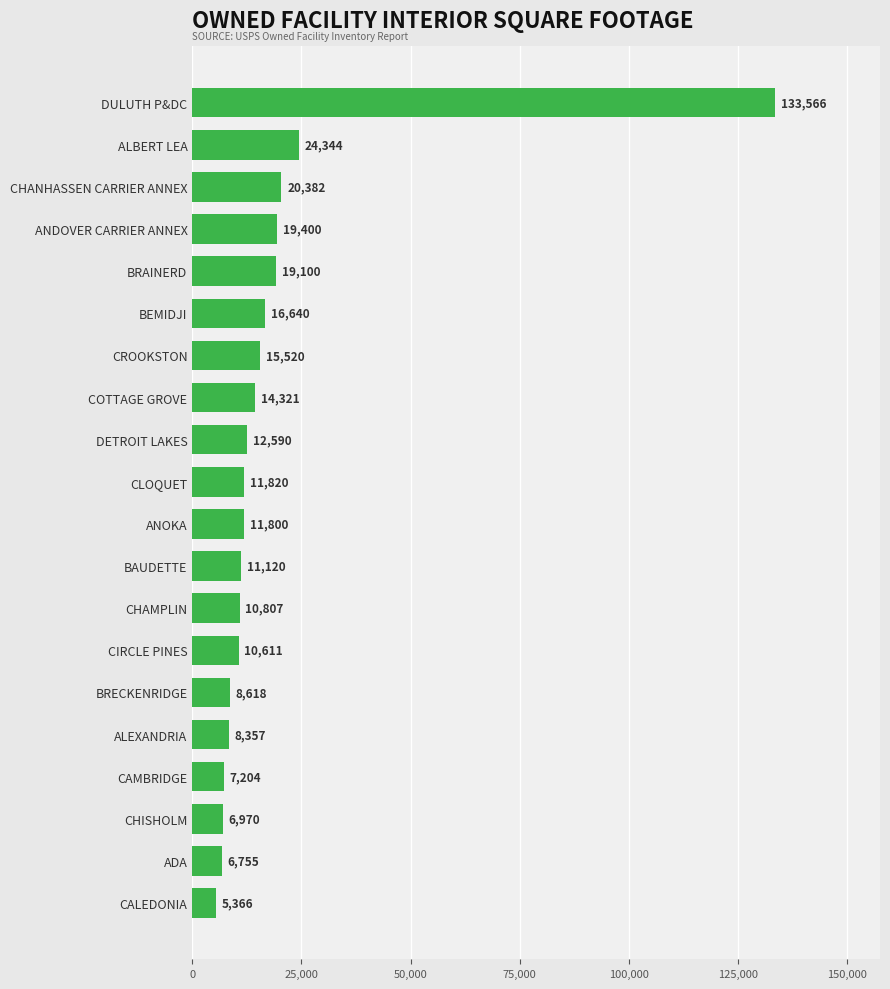

Where is the data nearest to the value 69466?

ALBERT LEA